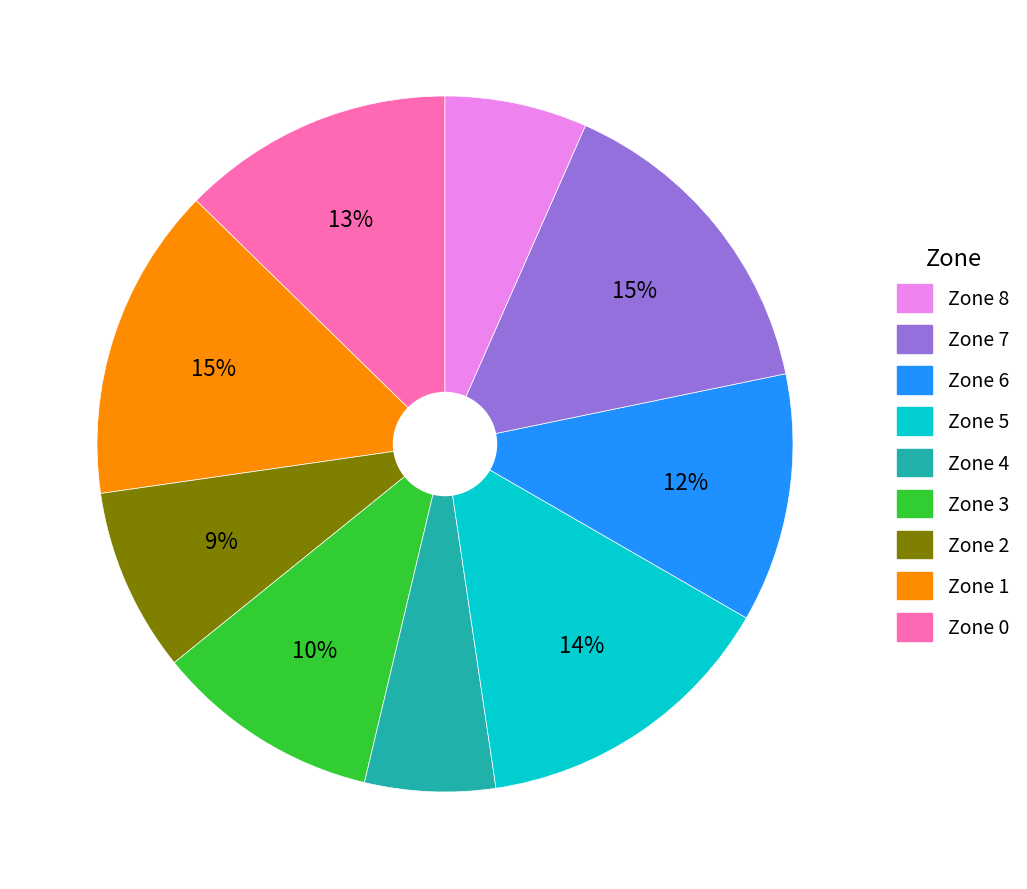

To the nearest percent, what is the average slice percentage?

11%